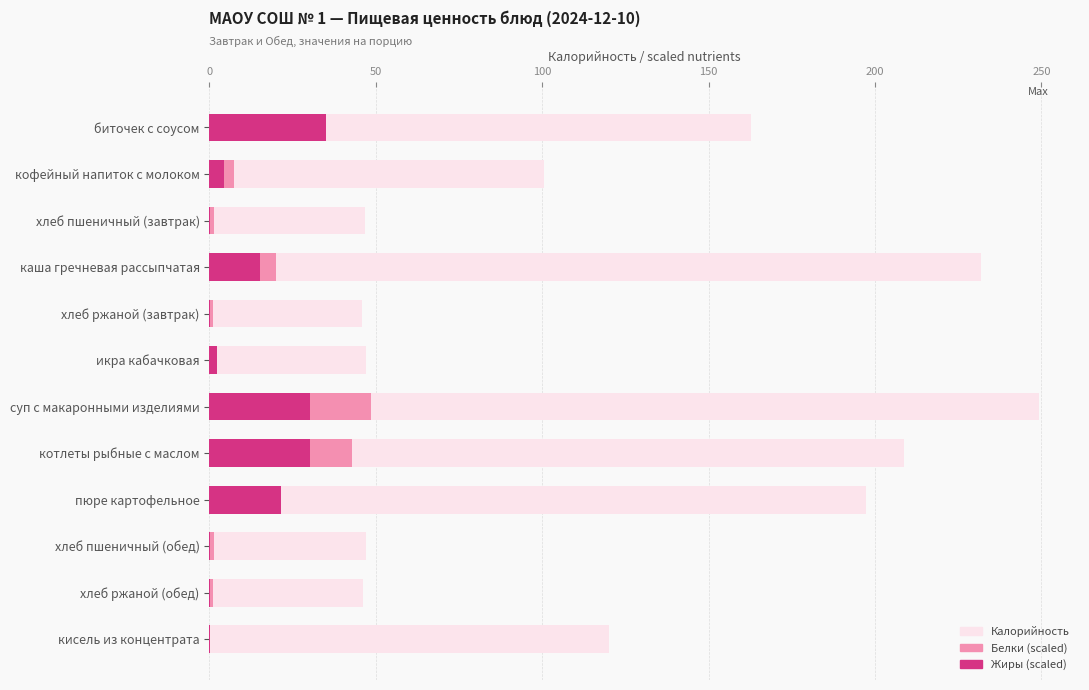

Which series has the largest range (max minus min)?

Калорийность